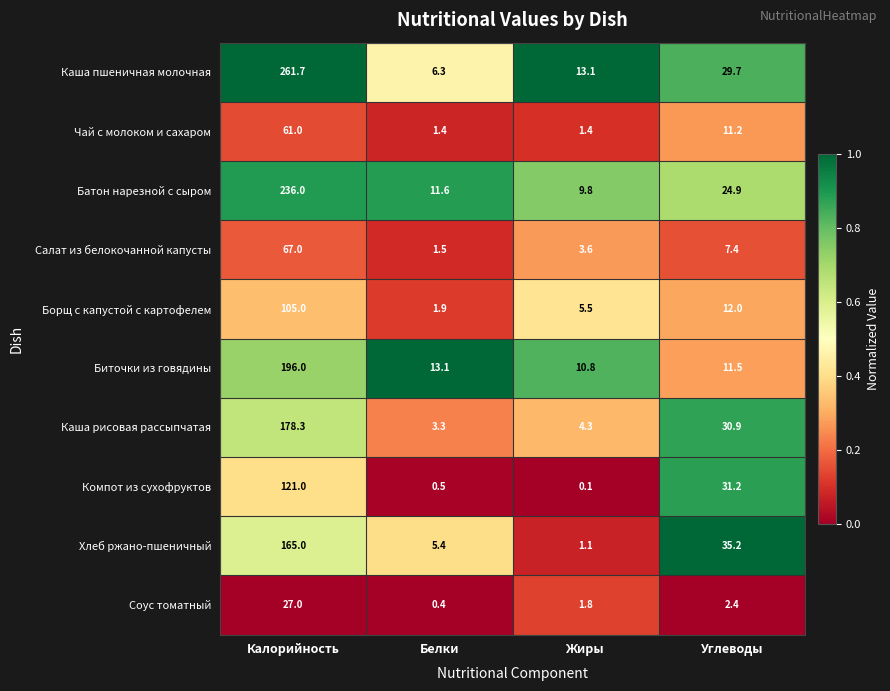

What is the difference between the Борщ с капустой с картофелем values at Калорийность and Углеводы?

93.0